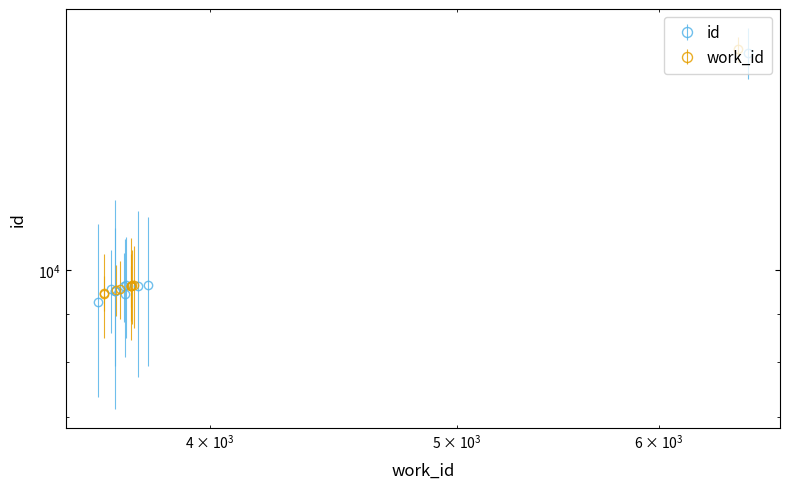

How many intersections are there between work_id and id?

4